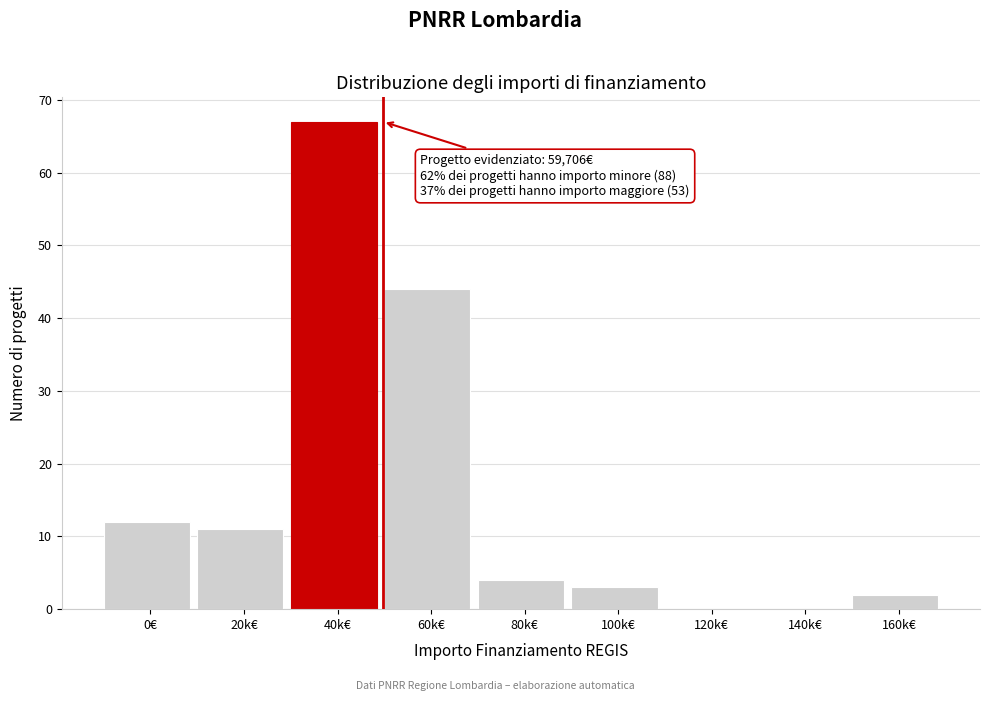

Reading left to right, transcribe all the data shown in this chart.

0€=12	20k€=11	40k€=67	60k€=44	80k€=4	100k€=3	120k€=0	140k€=0	160k€=2